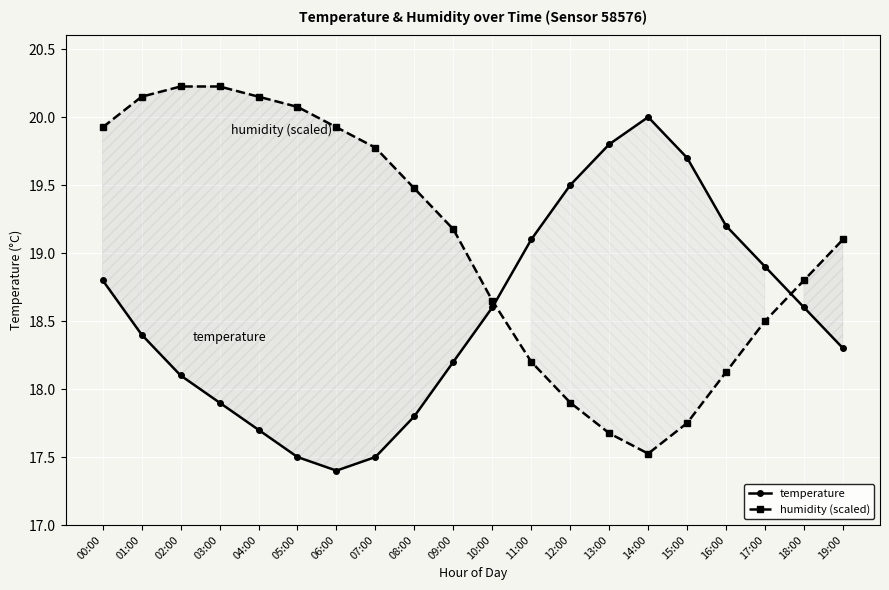

What is the average value of the humidity (scaled) series?

19.1